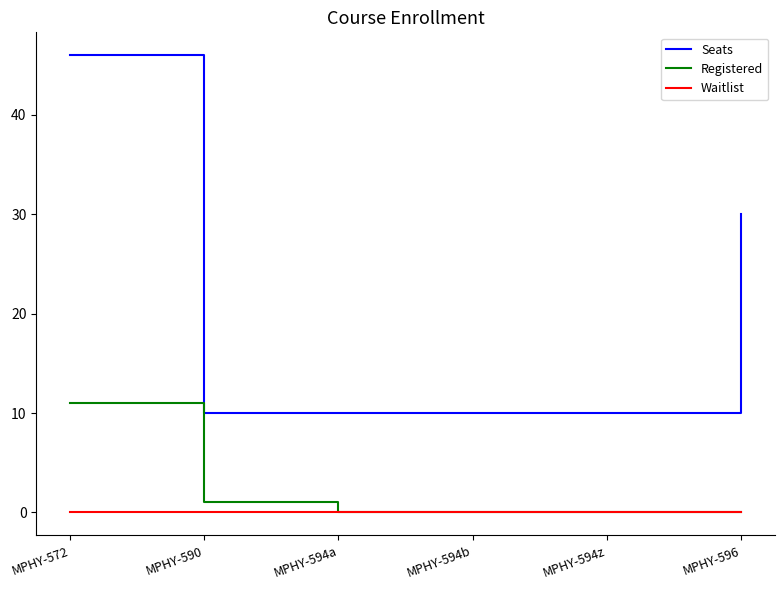

List the series in order of their peak value, lowest first.

Waitlist, Registered, Seats